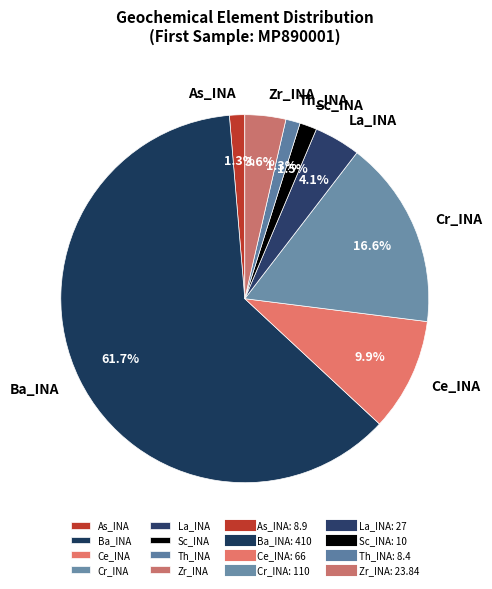

What is the ratio of the value at La_INA to the value at Ce_INA?

0.4